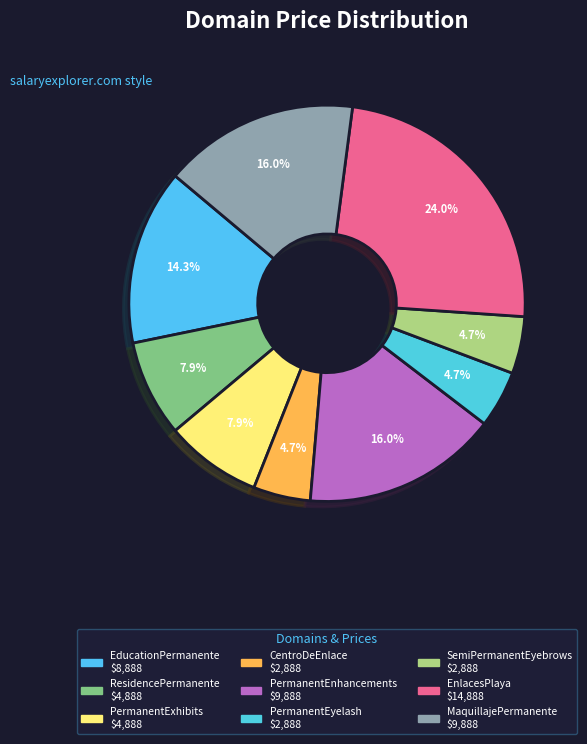

What is the largest slice in the pie chart?

EnlacesPlaya.com